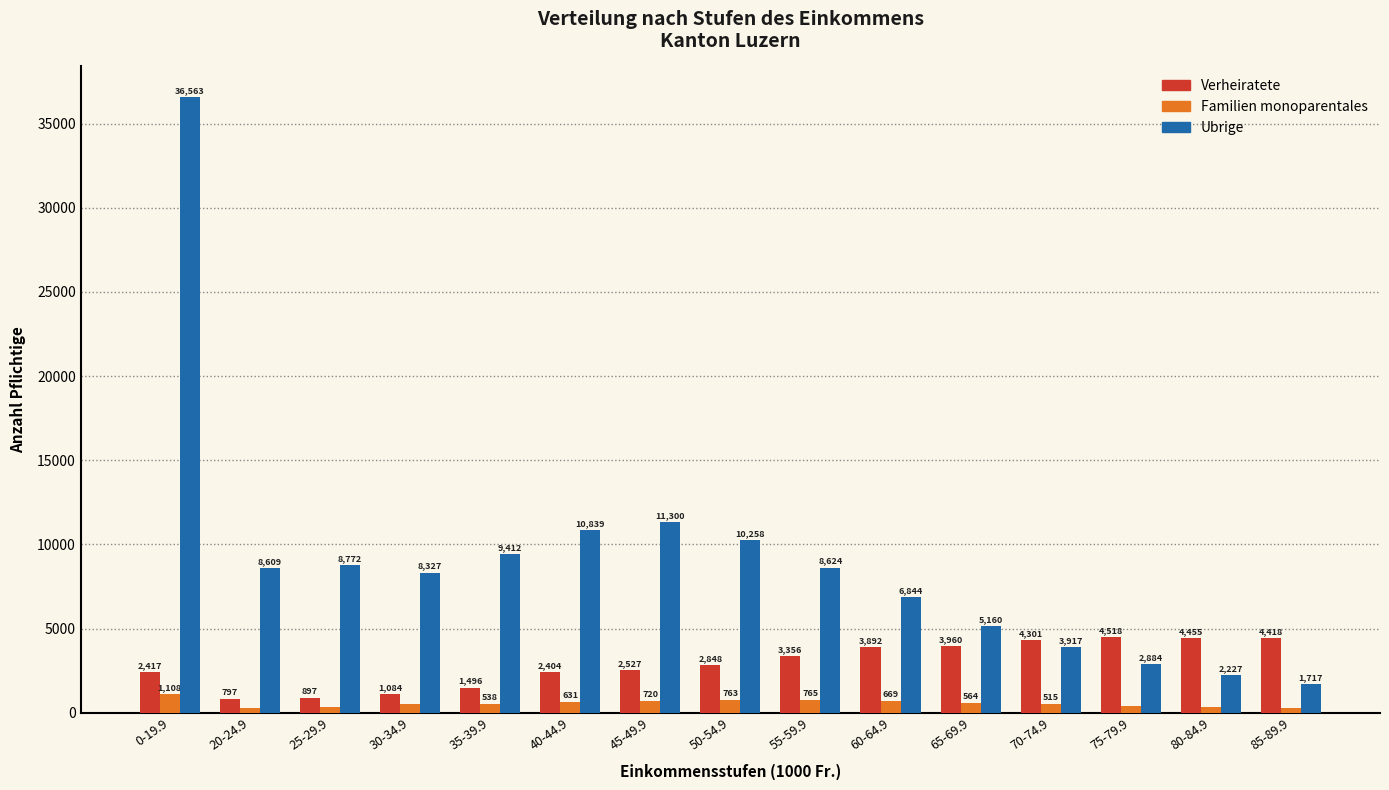

Reading left to right, list all the values displayed in this chart.

Verheiratete: 2417	797	897	1084	1496	2404	2527	2848	3356	3892	3960	4301	4518	4455	4418
Familien monoparentales: 1108	285	351	494	538	631	720	763	765	669	564	515	411	351	302
Ubrige: 36563	8609	8772	8327	9412	10839	11300	10258	8624	6844	5160	3917	2884	2227	1717